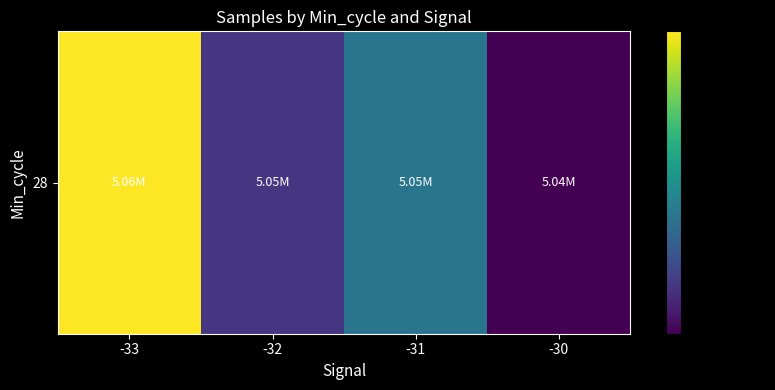

Reading left to right, extract all data points from this chart.

5056222.0	5046081.5	5048876.0	5044198.3